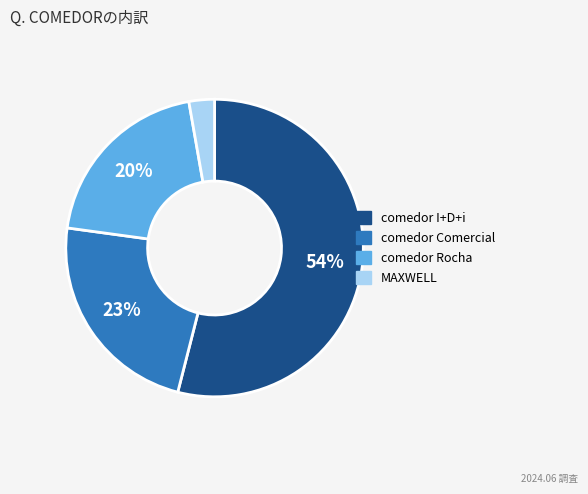

Count the number of slices in the pie.

4